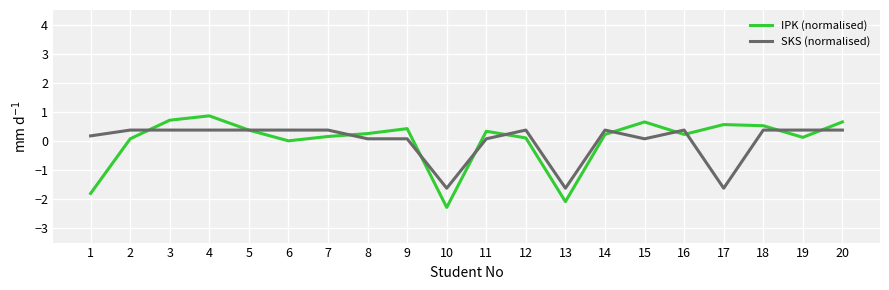

The value of SKS (normalised) at 20 is 0.1. True or false?

False